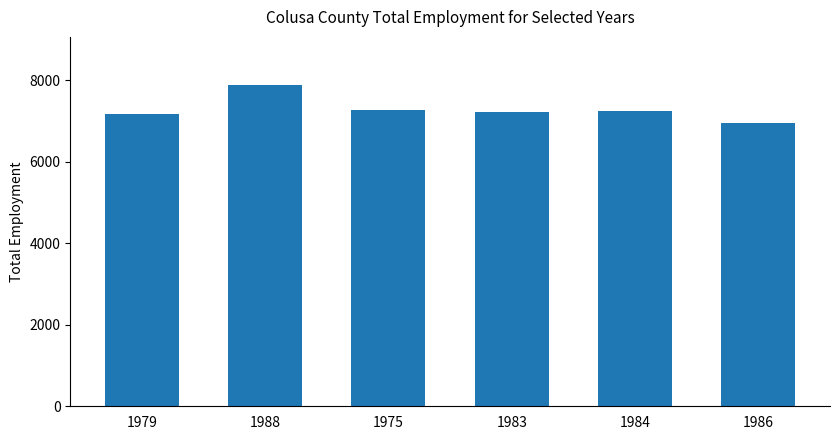

What is the greatest value displayed?

7883